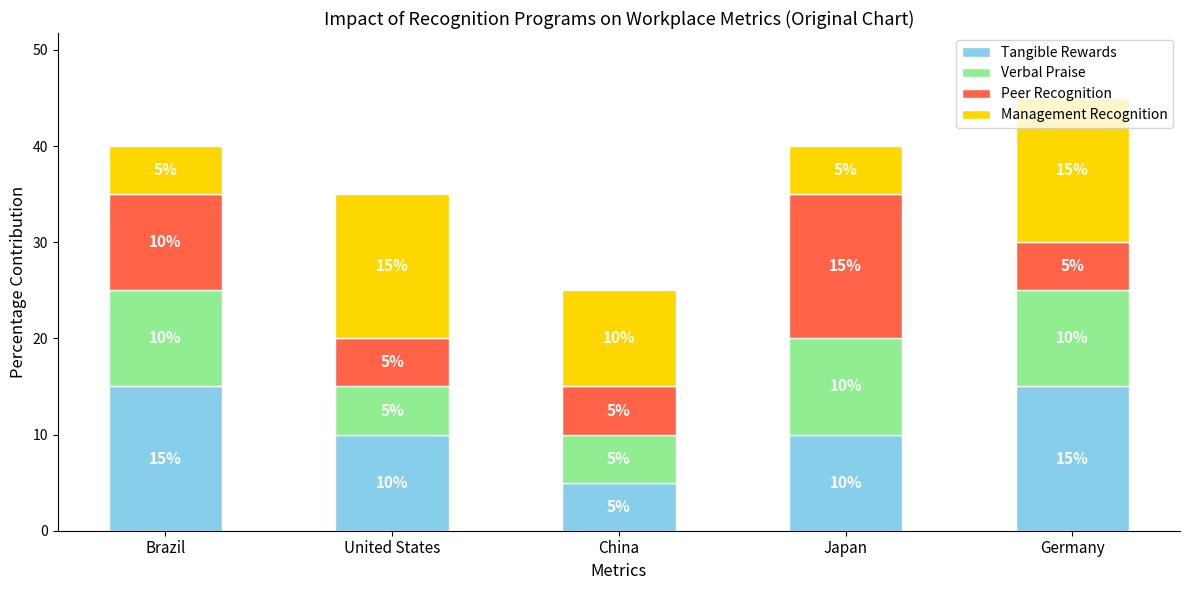

What is the total value across all series at Brazil?

40